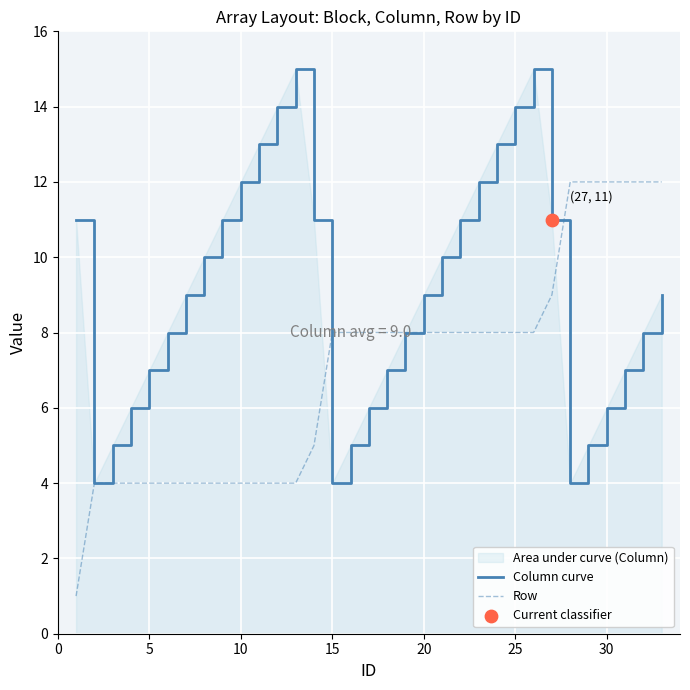

Which series has the largest total across all categories?

Column curve